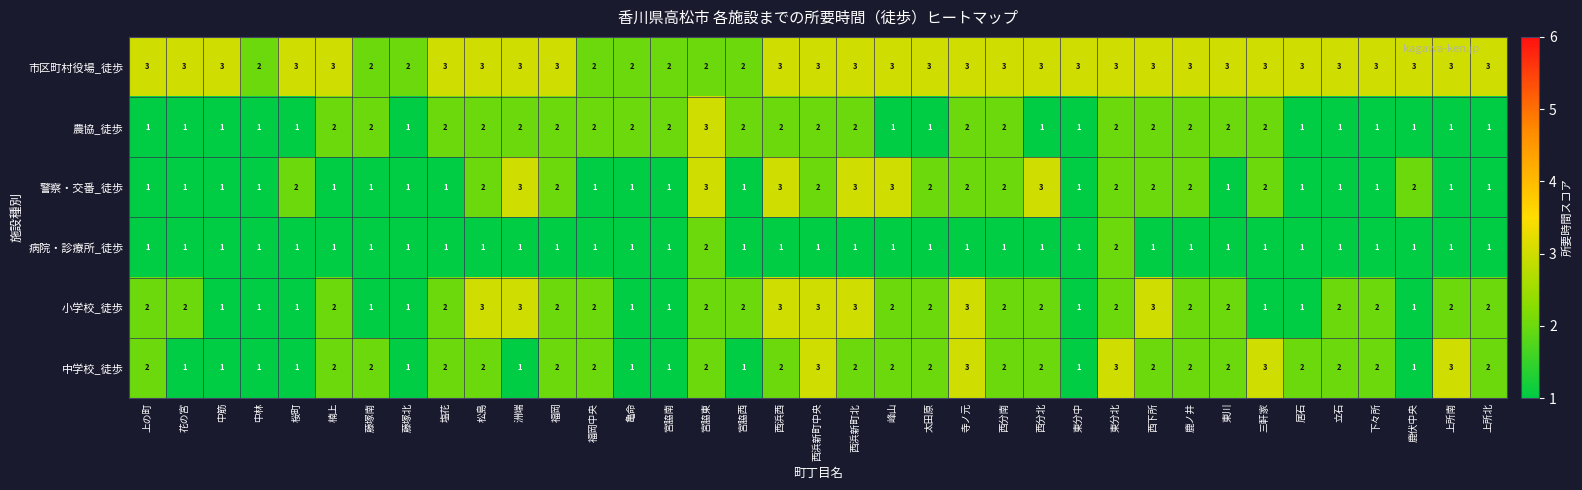

What is the spread (max minus min) of values at 藤塚北?

1